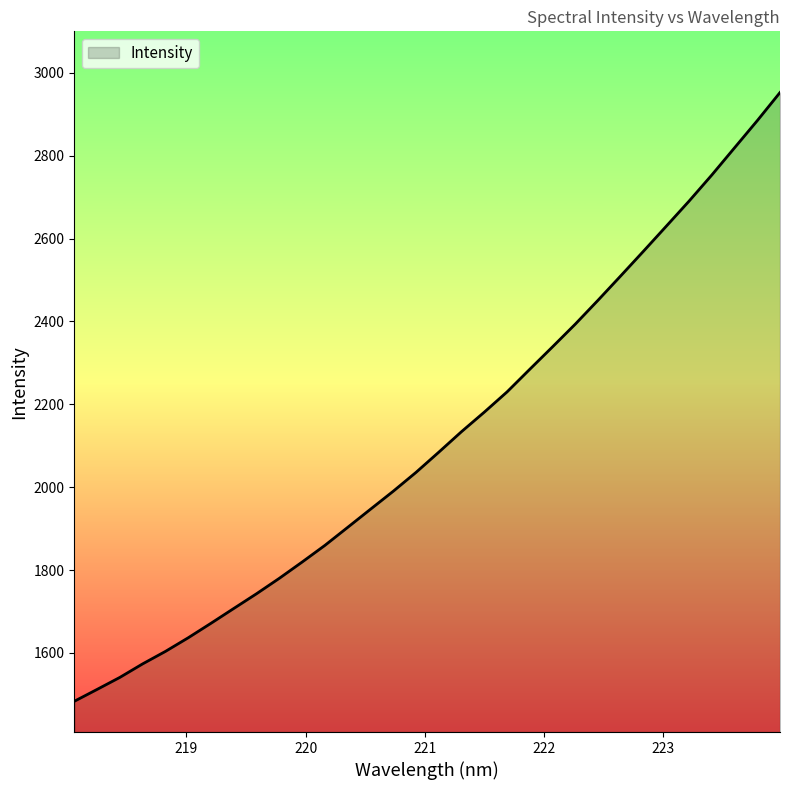

What is the average value?

2116.1